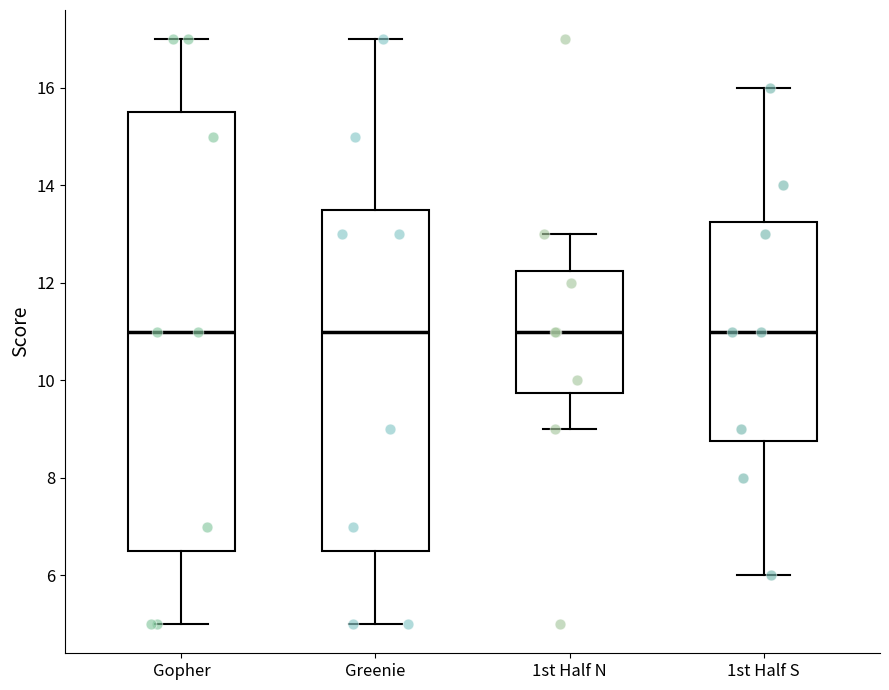

Reading left to right, read every box against the y-axis: the position of its median line, the range the box covers, and the ends of its whiskers. The values are not printed on the chart, so give them approximately, as read against the axis.

Gopher: median 11.0, box 6.6 to 15.6, whiskers 5.0 to 17.0
Greenie: median 11.0, box 6.6 to 13.6, whiskers 5.0 to 17.0
1st Half N: median 11.0, box 9.8 to 12.2, whiskers 9.0 to 13.0
1st Half S: median 11.0, box 8.8 to 13.2, whiskers 6.0 to 16.0